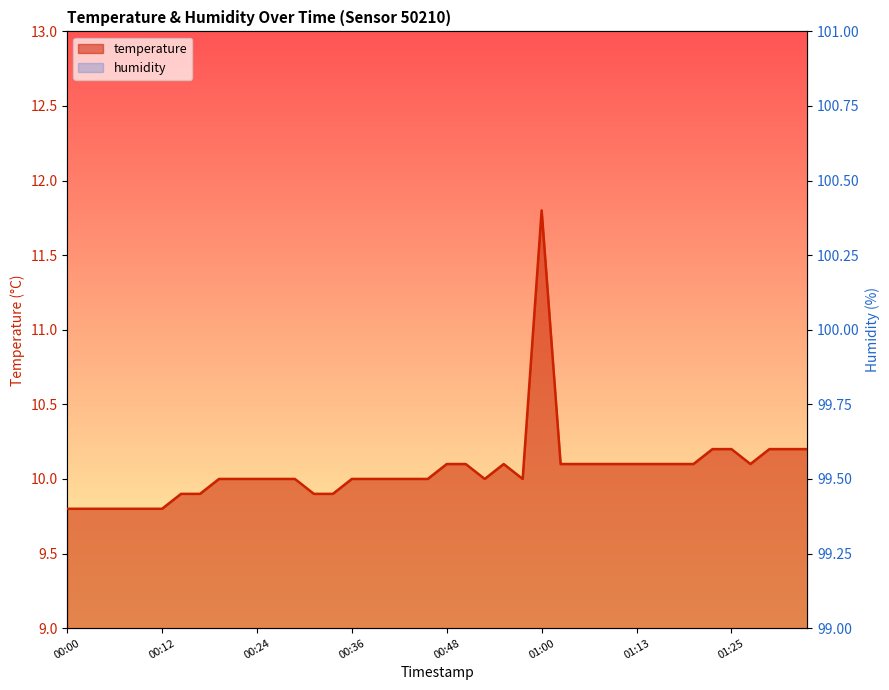

How many lines are shown in the chart?

1